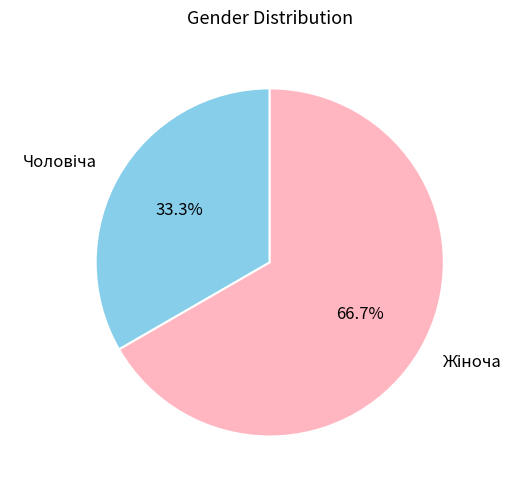

Is there any slice that represents more than half of the pie?

Yes